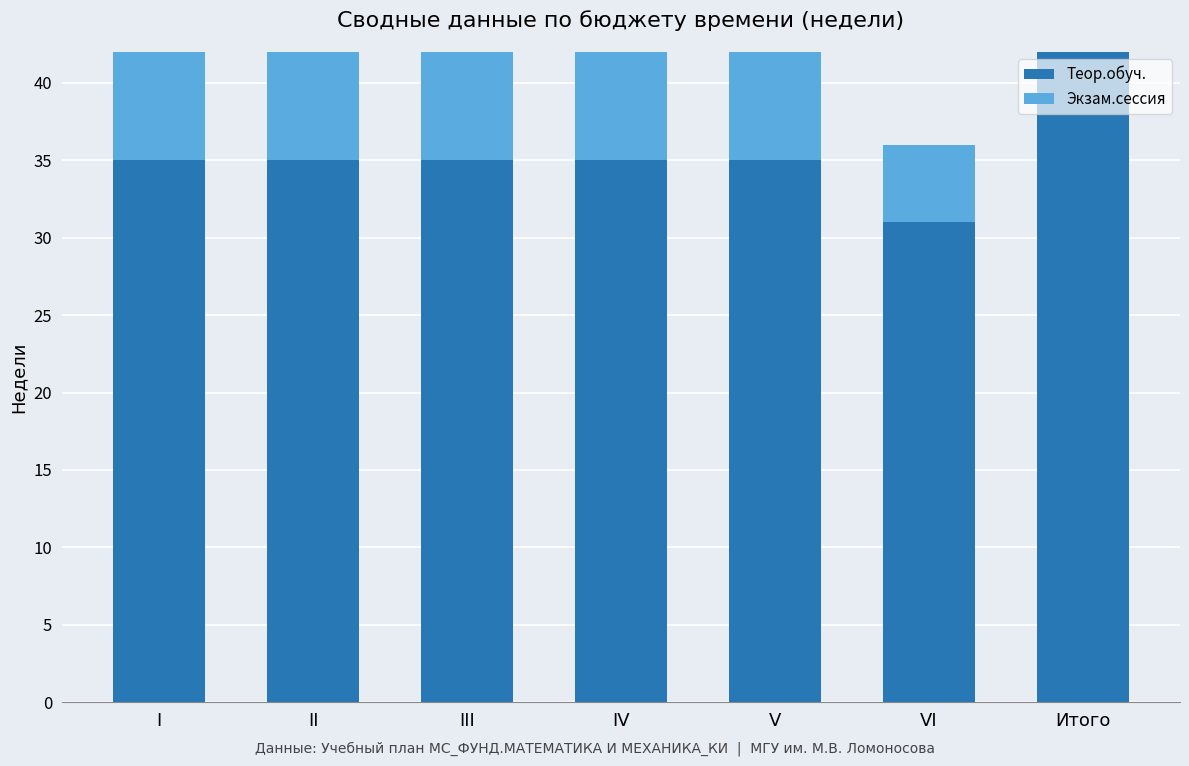

What is the sum of all values?

412